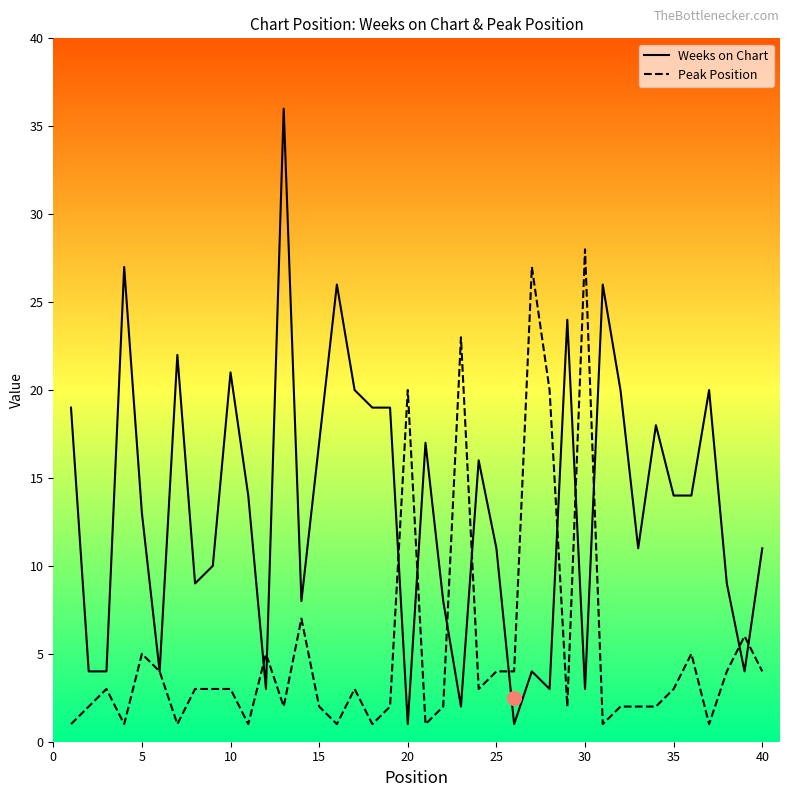

Rank the series by their average value, from lowest to highest.

Peak Position, Weeks on Chart